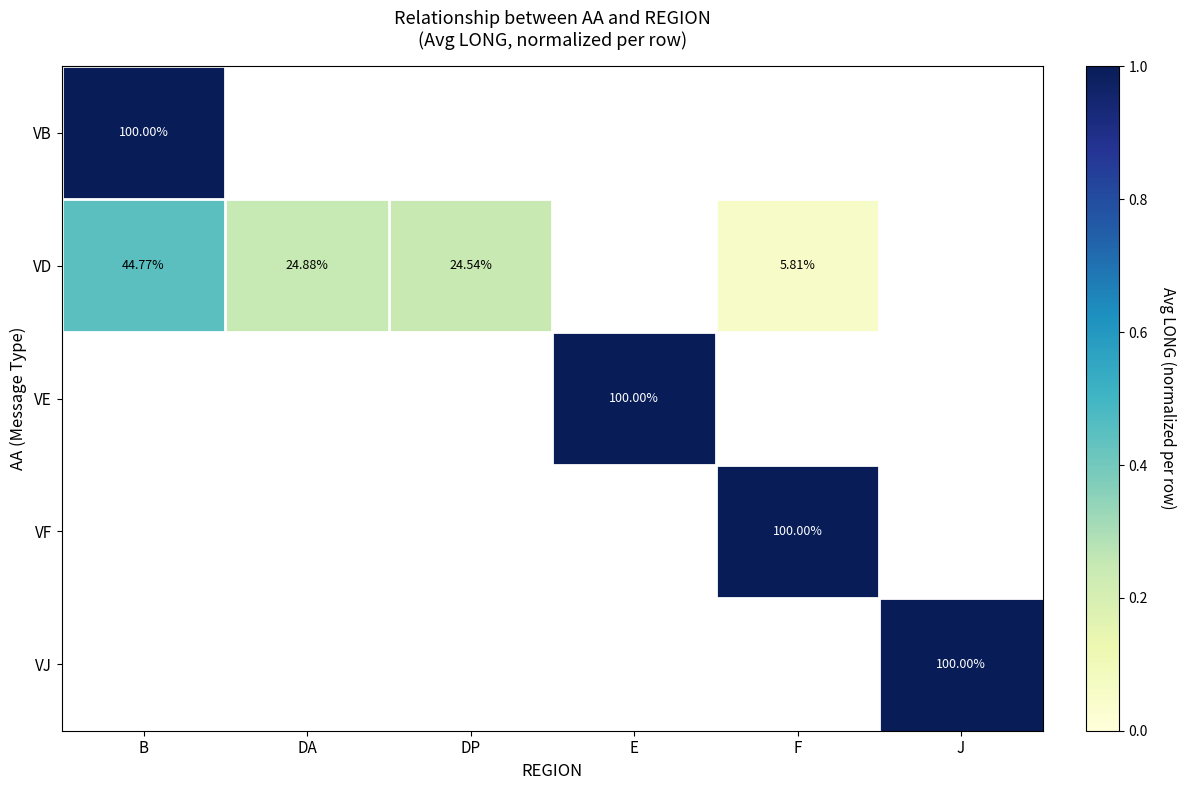

At which label is VD closest to 0?

F